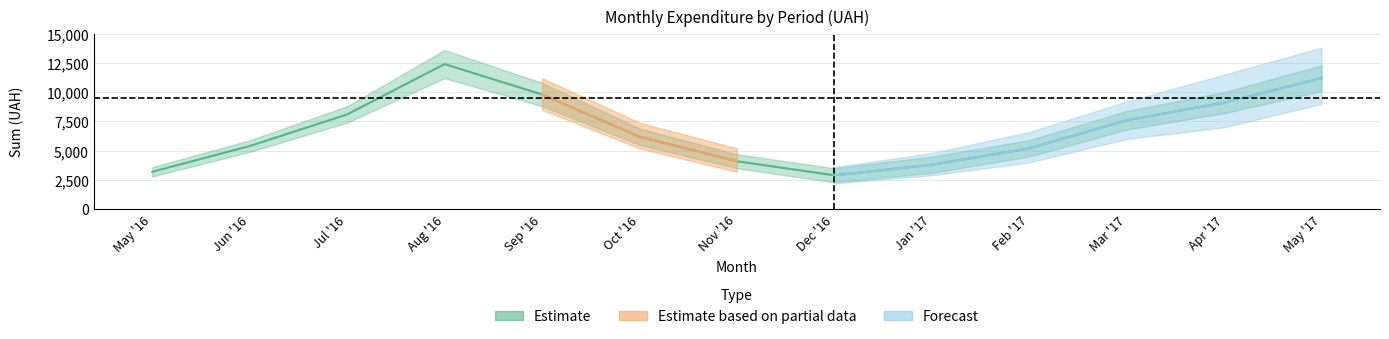

How many lines are shown in the chart?

3